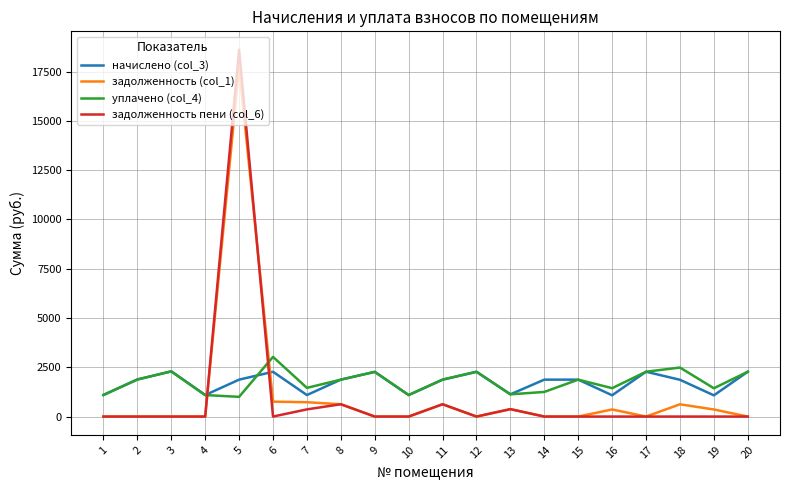

How many intersections are there between задолженность пени (col_6) and начислено (col_3)?

2